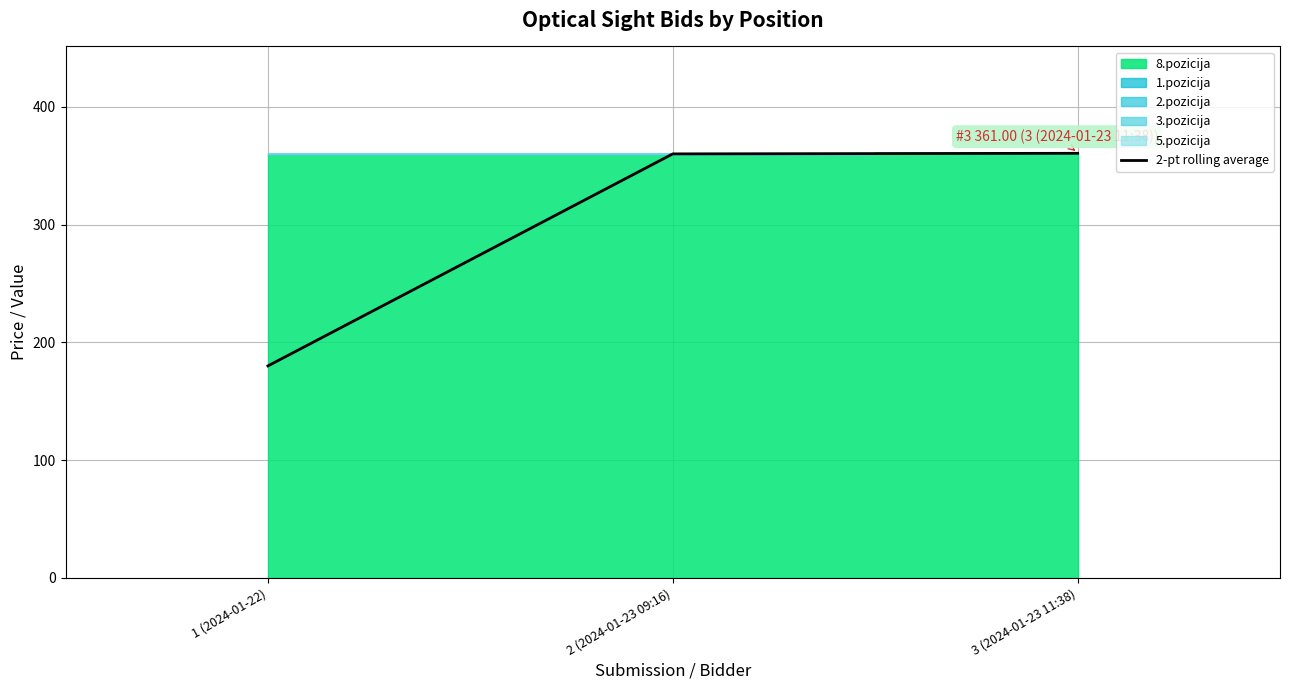

At which label is the value closest to 270?

1 (2024-01-22)